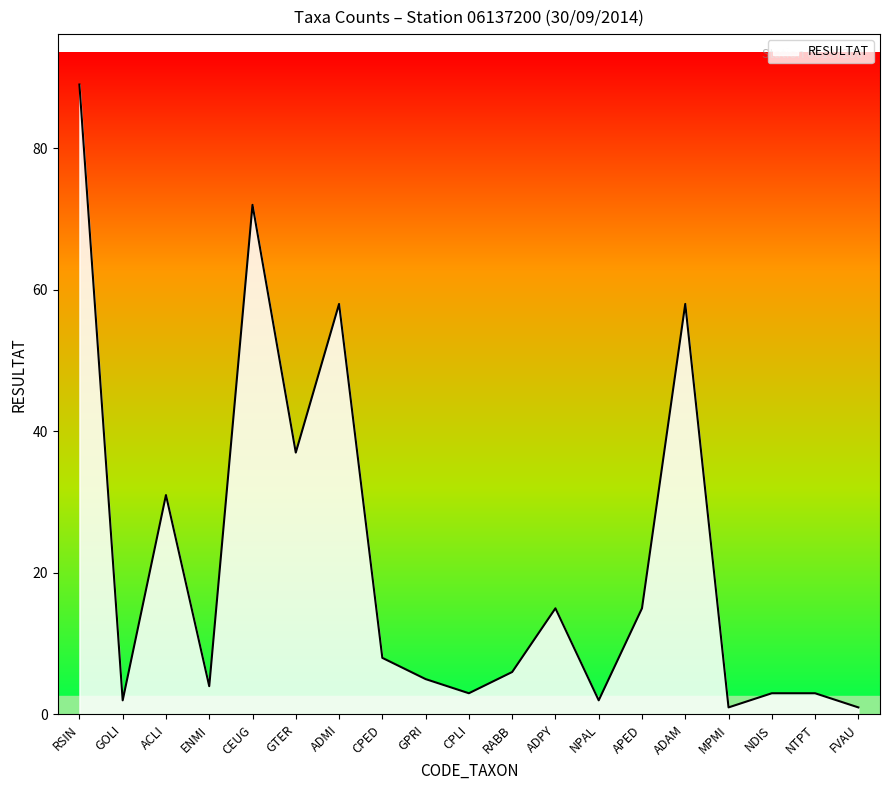

What is the change in value from ADAM to MPMI?

-57